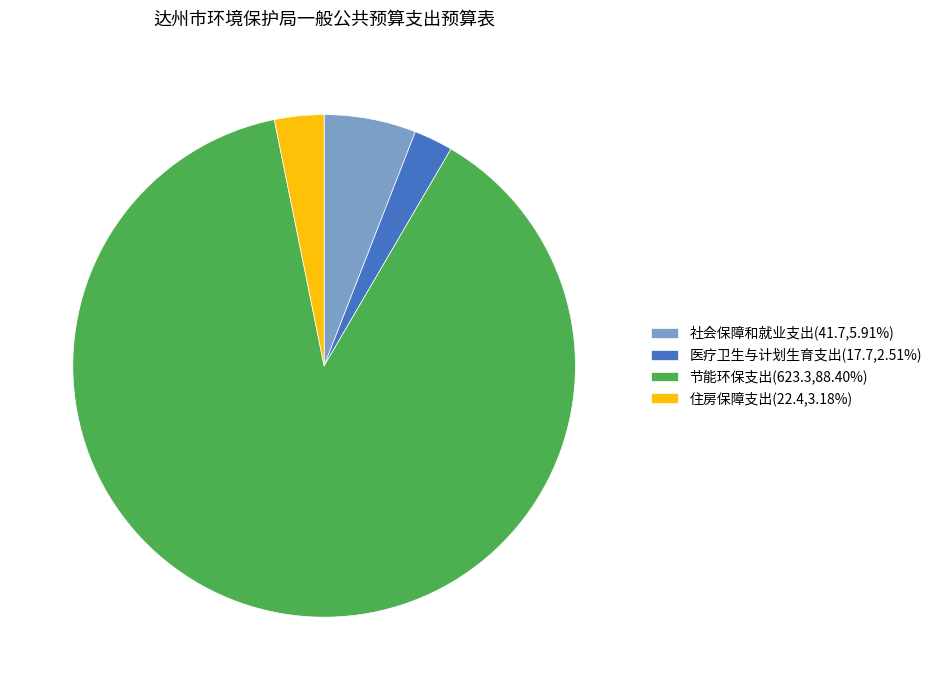

True or false: 医疗卫生与计划生育支出 accounts for 3% of the total.

True